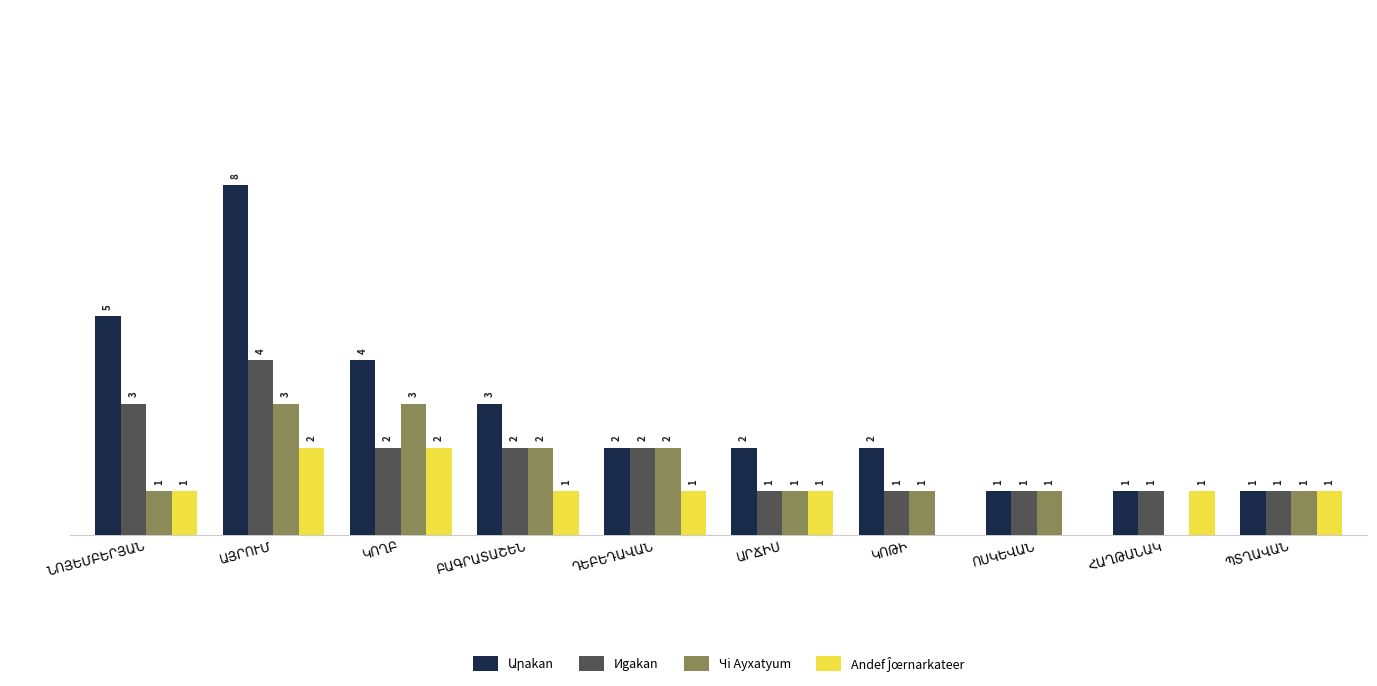

What is the difference between the maximum and second lowest values in the Чi Аyxatyum series?

2